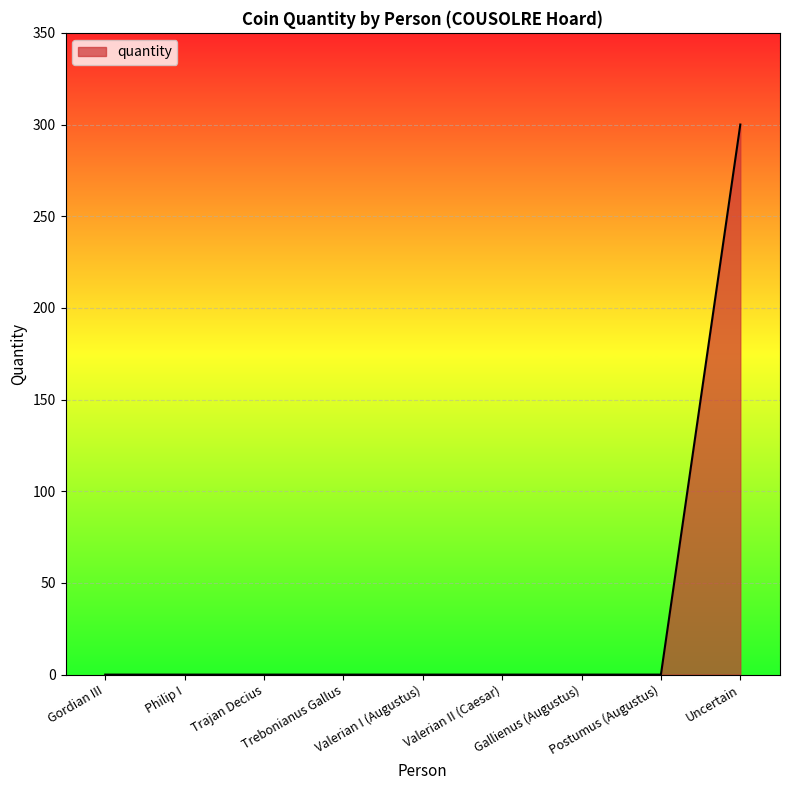

The chart shows a value of -157 at Gordian III. True or false?

False